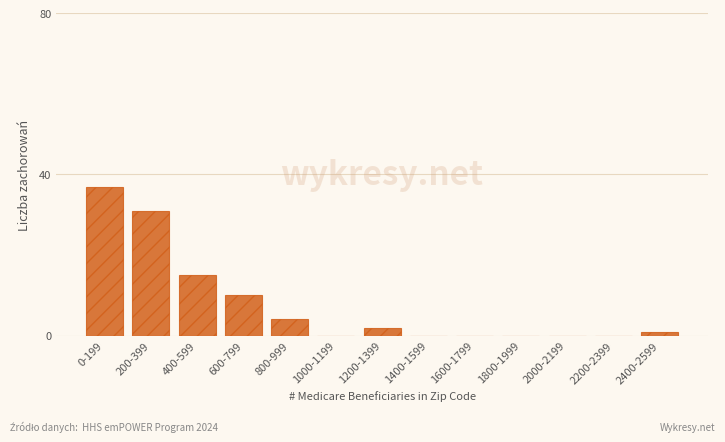

Reading right to left, transcribe all the data shown in this chart.

2400-2599=1	2200-2399=0	2000-2199=0	1800-1999=0	1600-1799=0	1400-1599=0	1200-1399=2	1000-1199=0	800-999=4	600-799=10	400-599=15	200-399=31	0-199=37